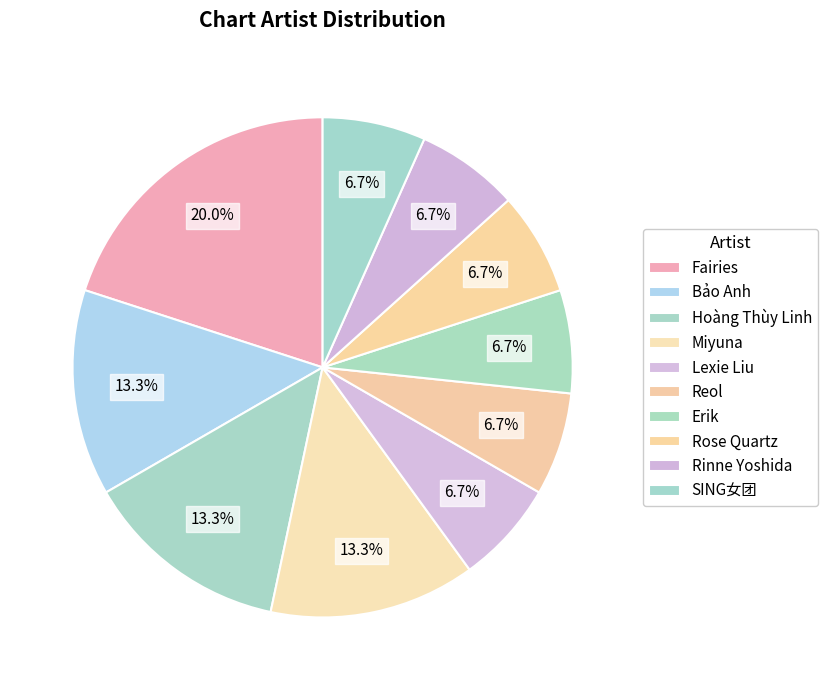

To the nearest percent, what is the average slice percentage?

10%